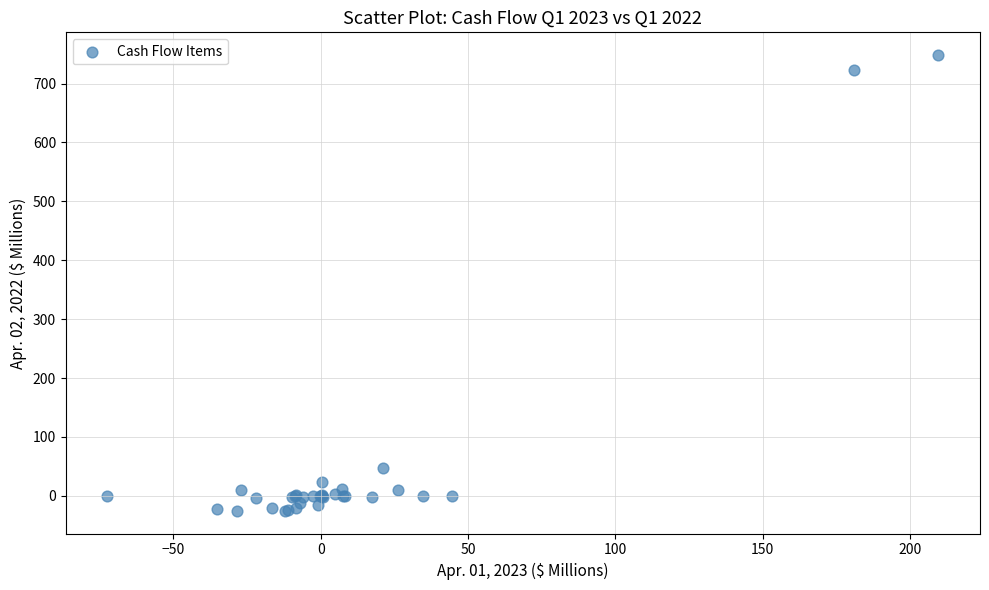

What Y value in the scatter plot is closest to 361?

46.6